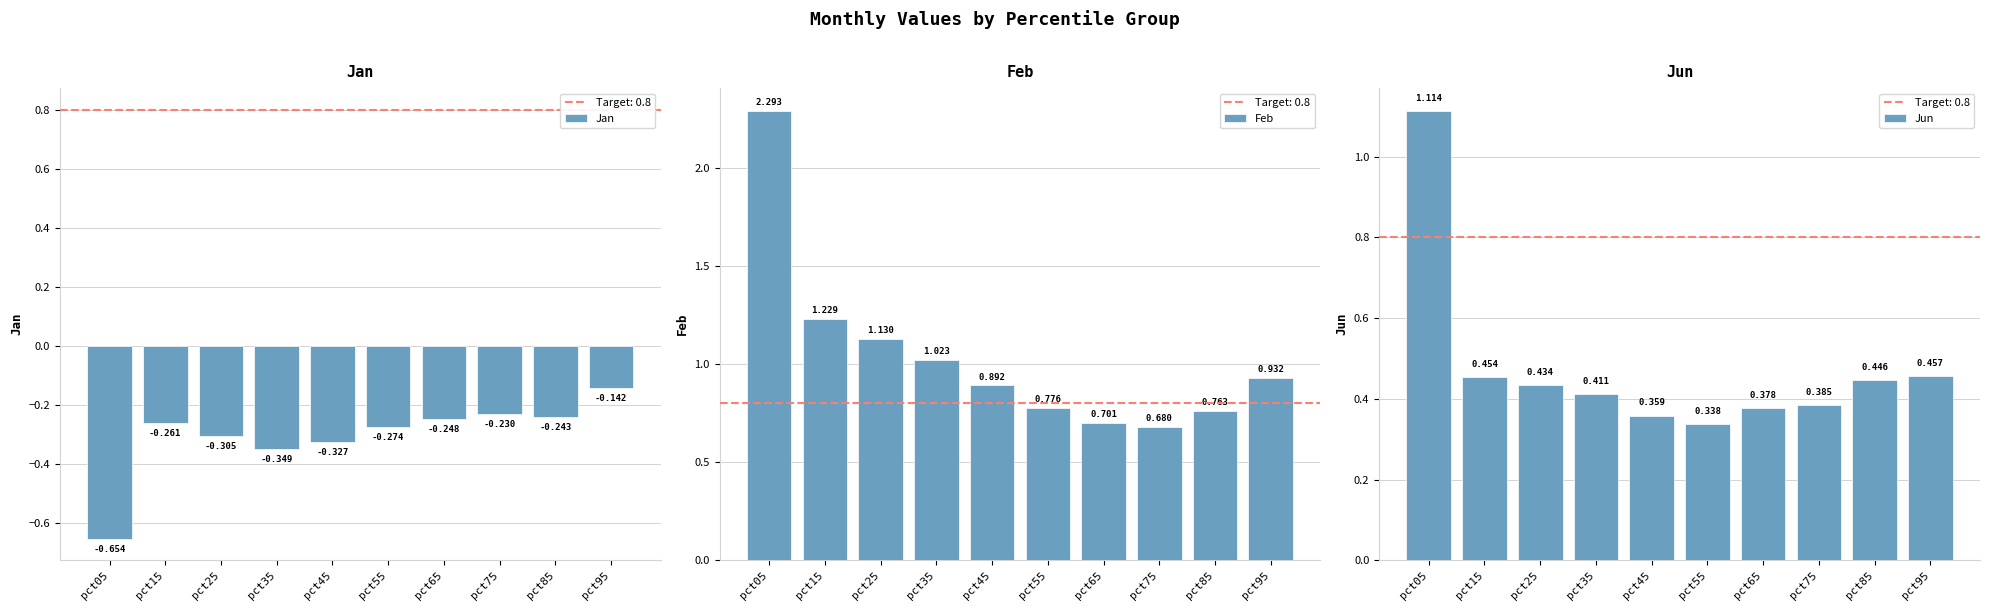

How many groups of bars are there?

10